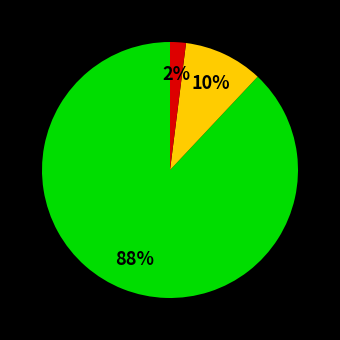

Count the number of slices in the pie.

3